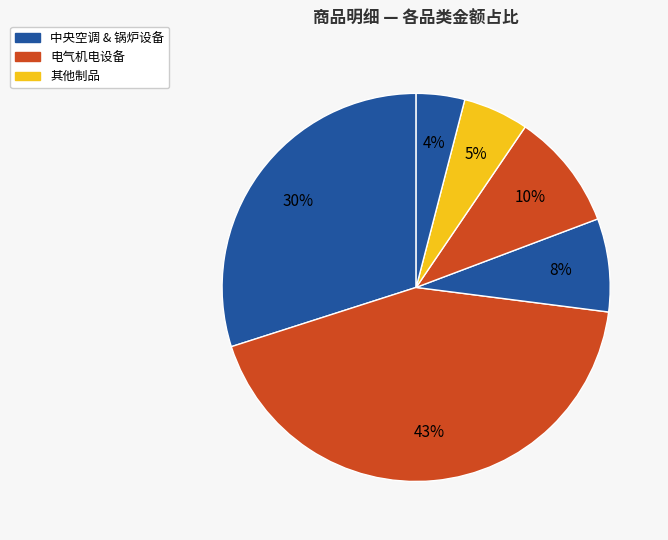

Count the number of slices in the pie.

6